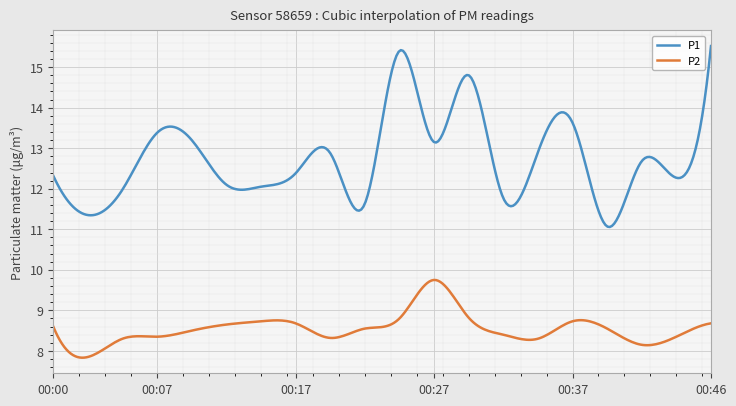

Does the chart display data point markers on the line(s)?

No